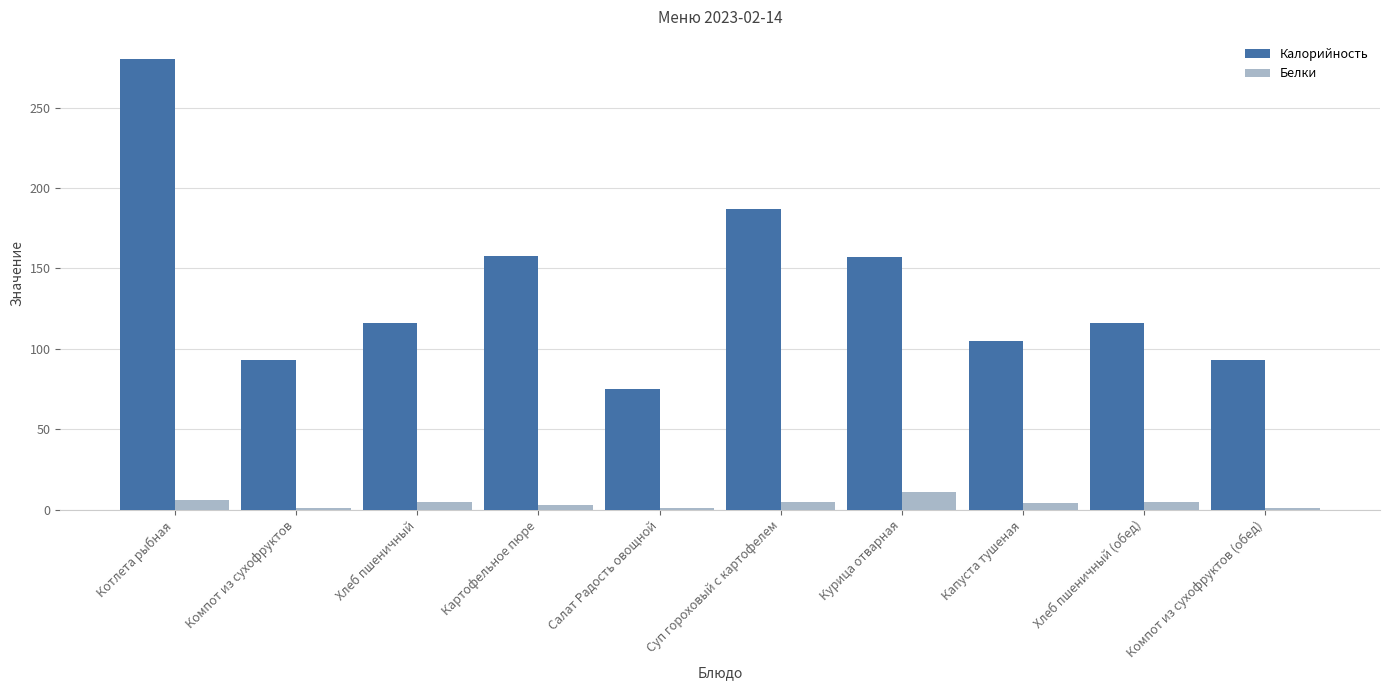

What is the difference between the Белки values at Суп гороховый с картофелем and Капуста тушеная?

1